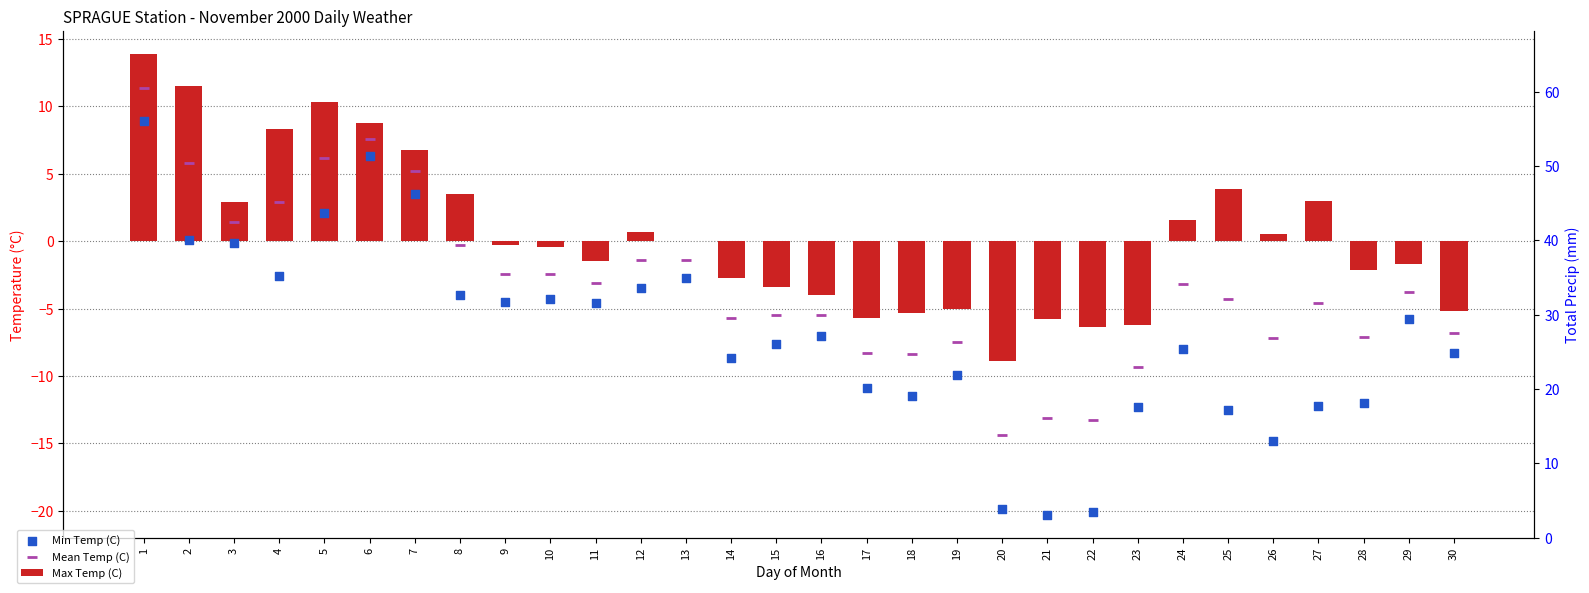

What are all the series names shown in the legend?

Max Temp (C), Min Temp (C), Mean Temp (C)